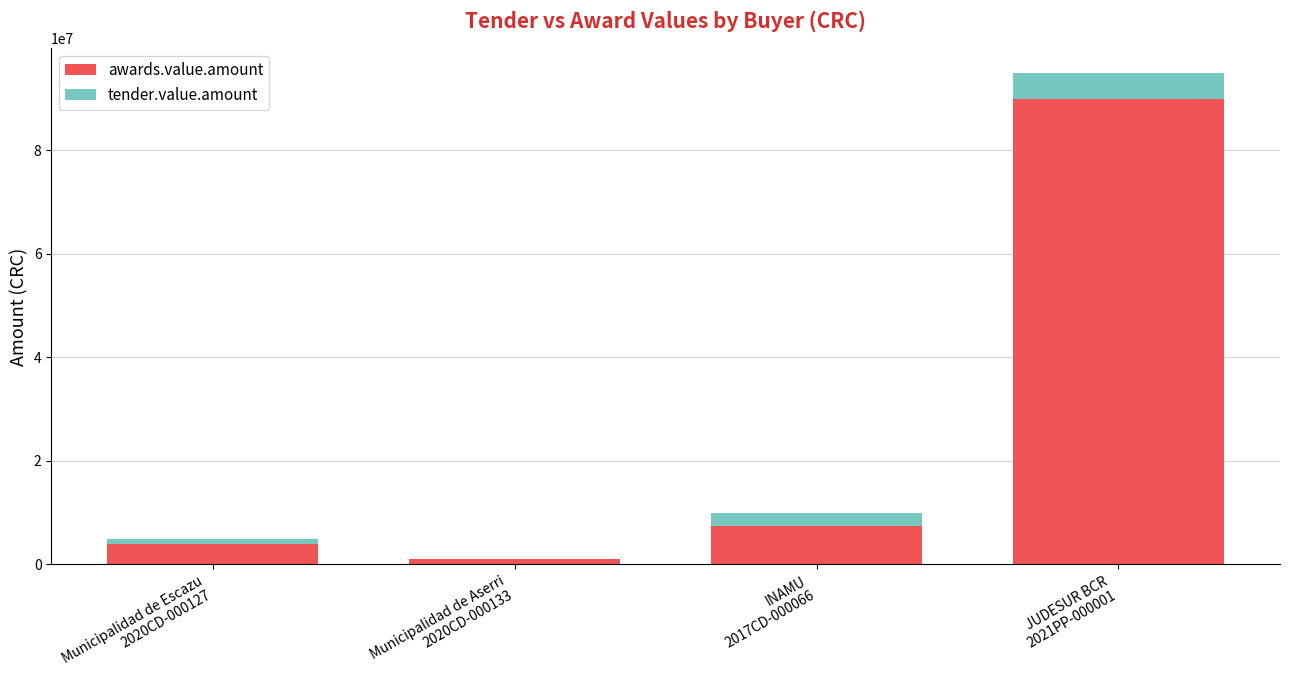

What are all the series names shown in the legend?

awards.value.amount, tender.value.amount